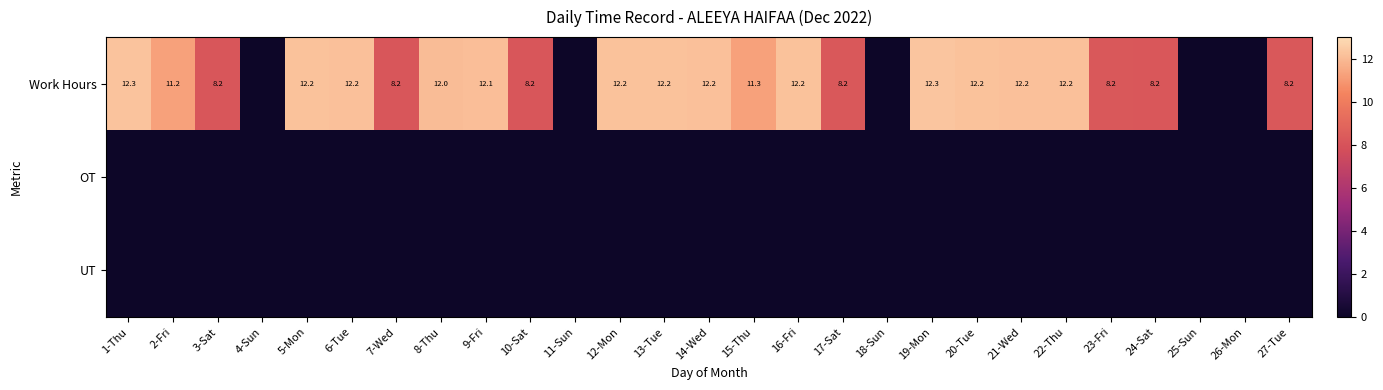

What is the maximum value shown in the chart?

12.3